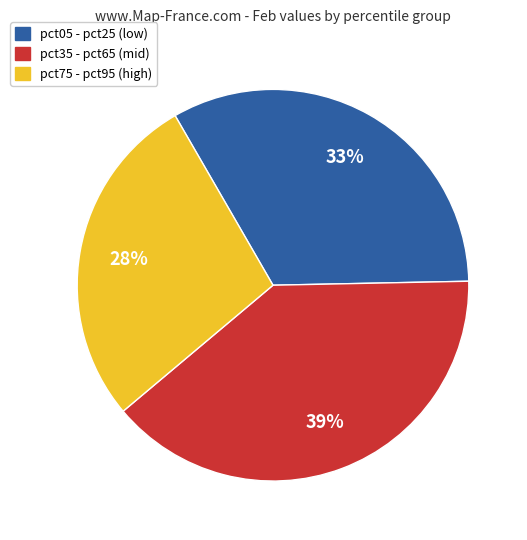

What percentage is the pct35 - pct65 (mid) slice, to the nearest percent?

39%